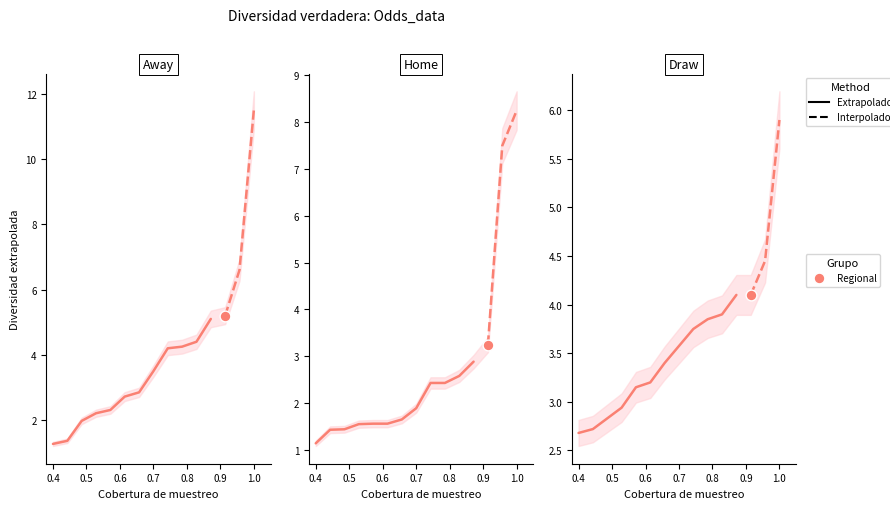

Which series contains the lowest Y value?

first_home